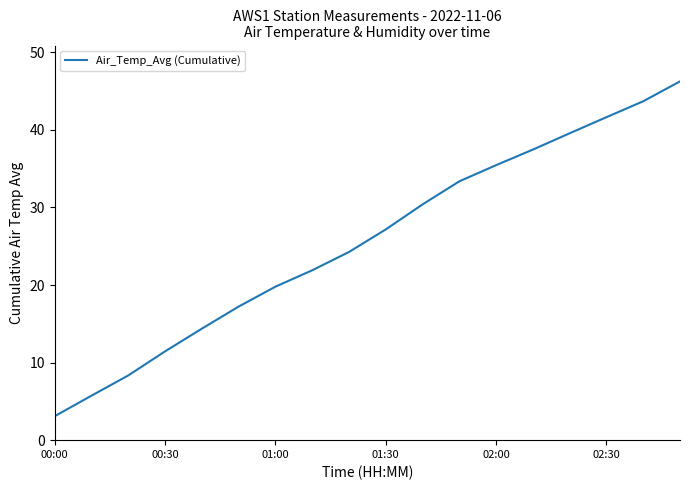

What is the difference between the maximum and minimum values?

43.2